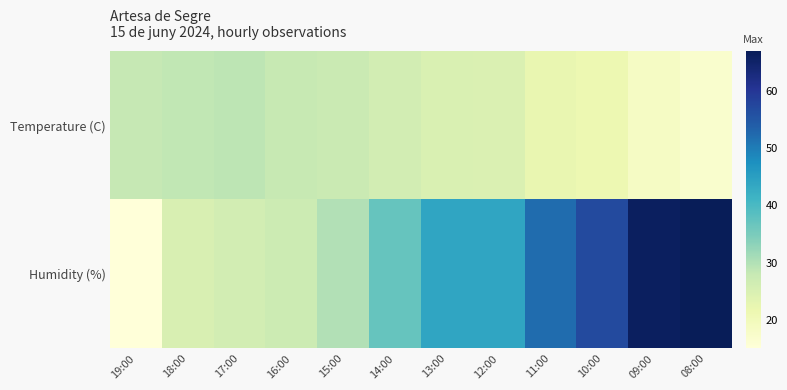

Reading left to right, transcribe all the data shown in this chart.

Temperature (C): 19:00=28.2	18:00=28.5	17:00=28.9	16:00=27.9	15:00=27.4	14:00=26.0	13:00=24.9	12:00=24.7	11:00=22.3	10:00=21.3	09:00=18.3	08:00=17.0
Humidity (%): 19:00=15.0	18:00=25.0	17:00=26.0	16:00=27.0	15:00=30.0	14:00=37.0	13:00=44.0	12:00=44.0	11:00=52.0	10:00=57.0	09:00=66.0	08:00=67.0